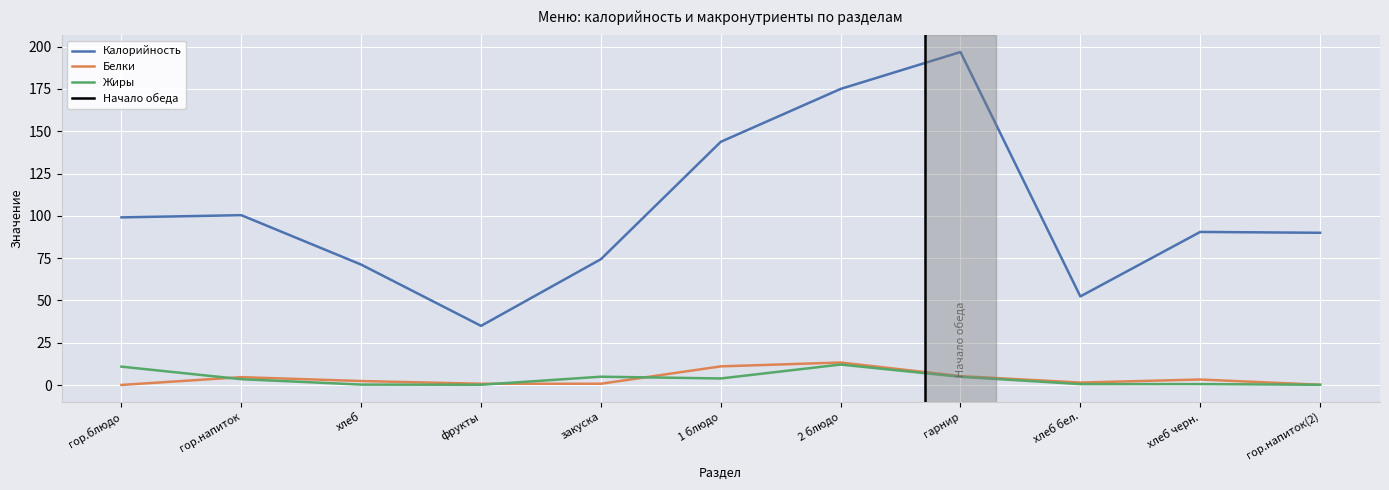

What is the difference between the second highest and second lowest values in the Белки series?

10.9